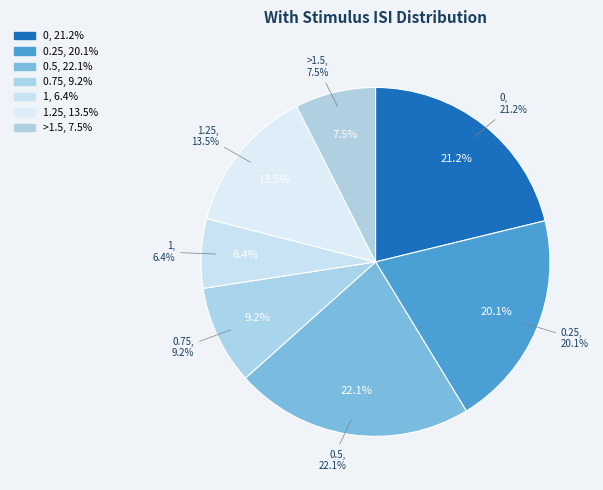

Combined, what portion of the pie is 0.75 and 0.25?

29.3%